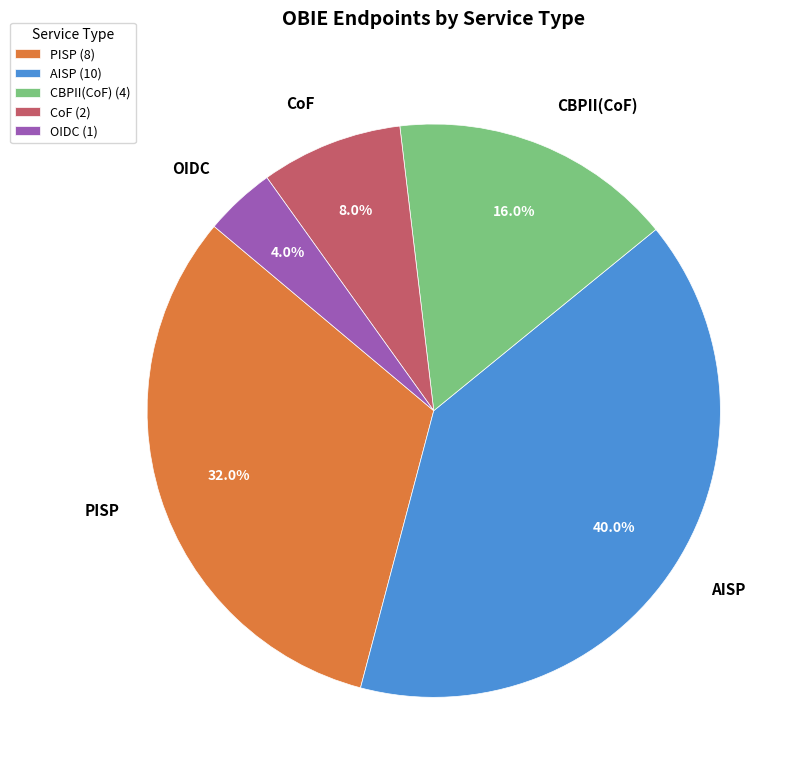

Is there a majority slice in this chart?

No